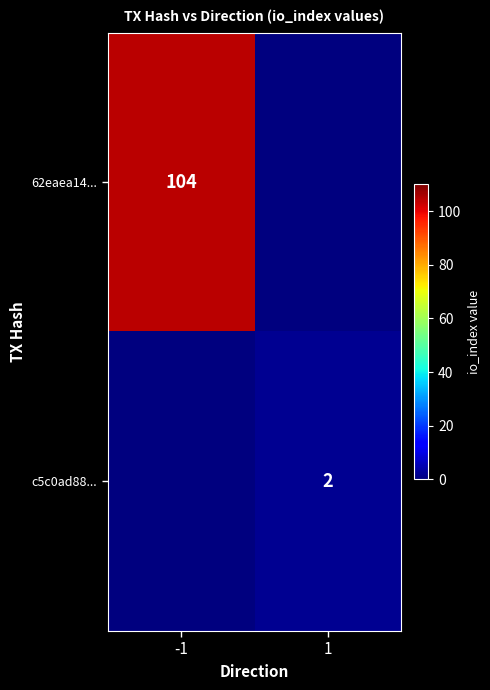

Is it true that 62eaea14... equals 104 at -1?

True